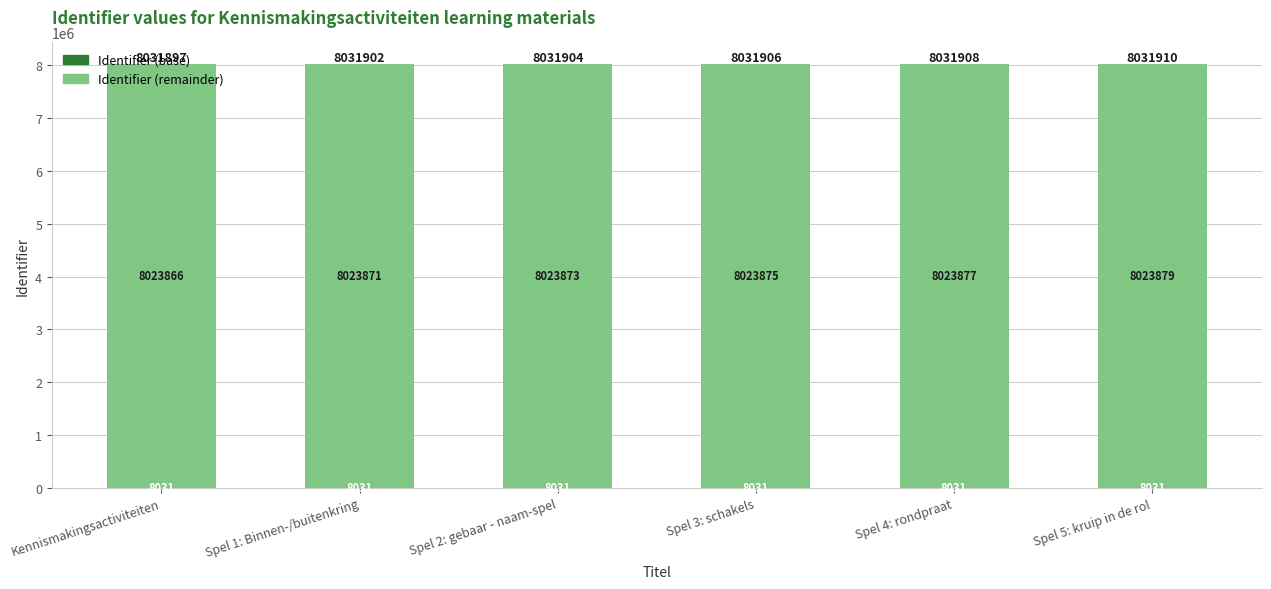

What is the total value across all series at Spel 2: gebaar - naam-spel?

8031904